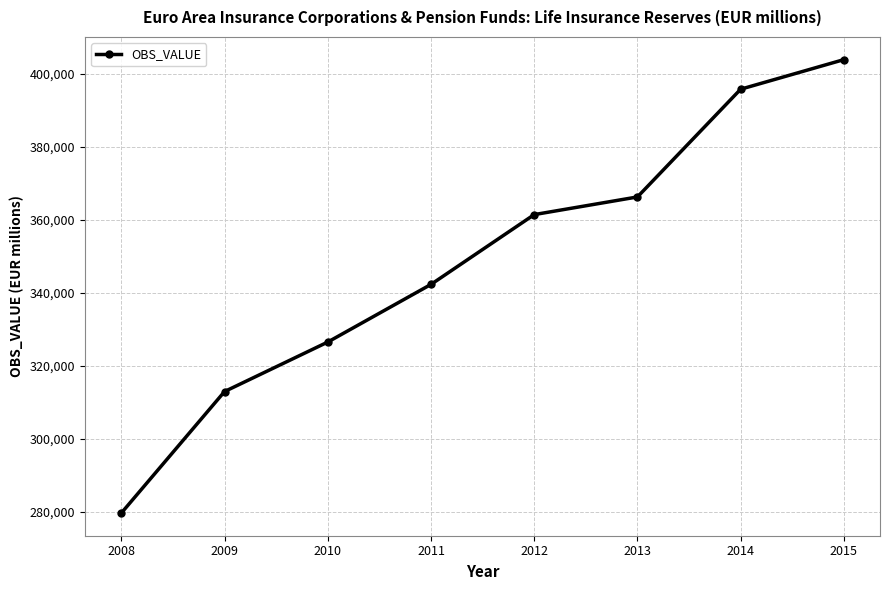

At which label does the data first exceed 361399?

2012